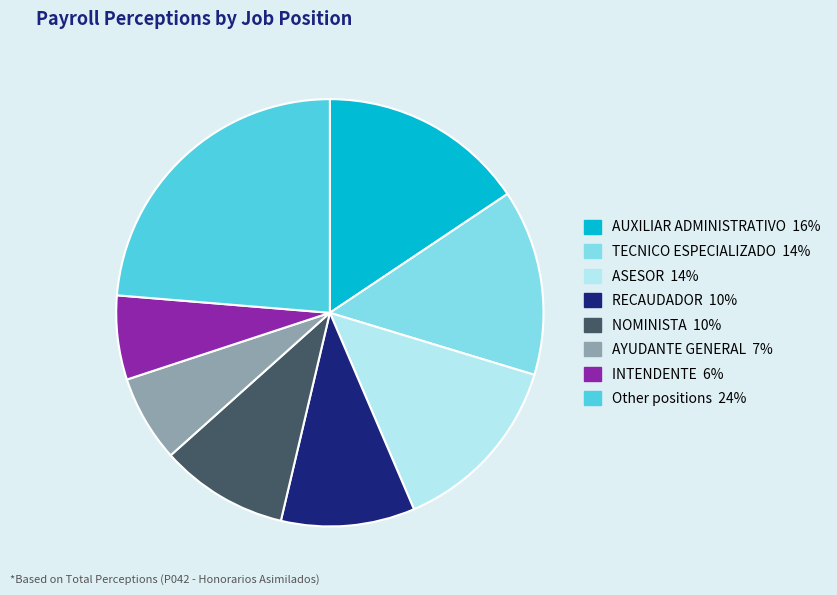

Is there a majority slice in this chart?

No